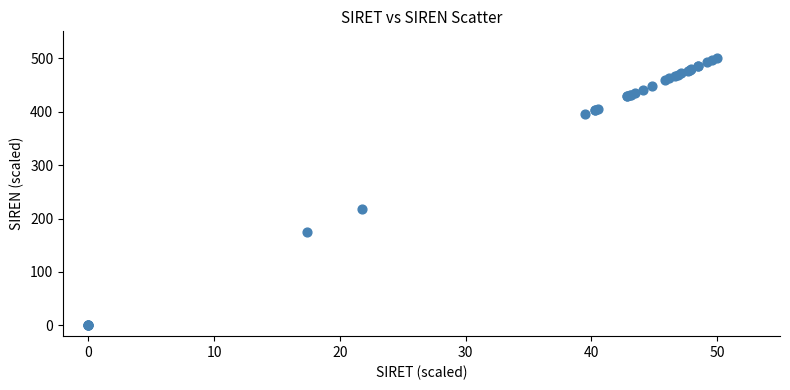

What Y value in the scatter plot is closest to 250?

217.5